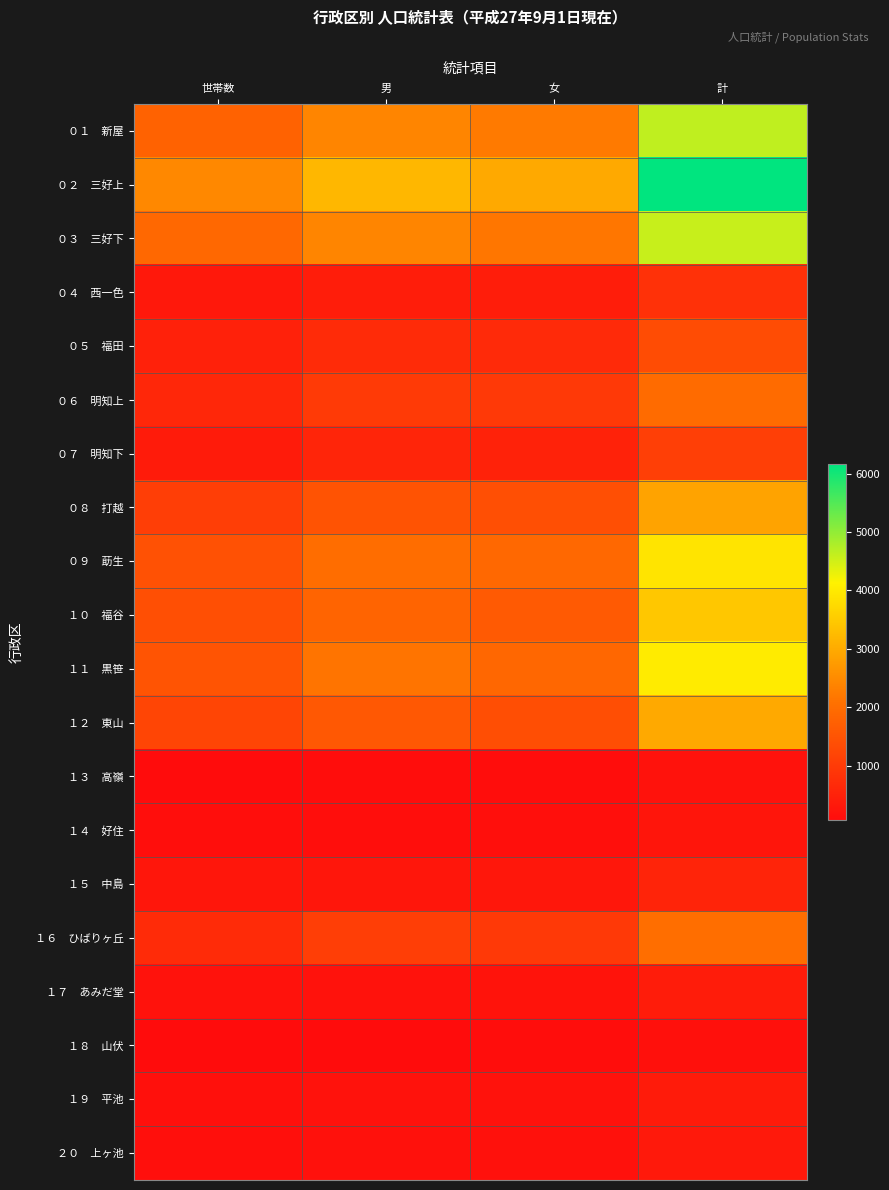

Which series has the largest total across all categories?

０２ 三好上